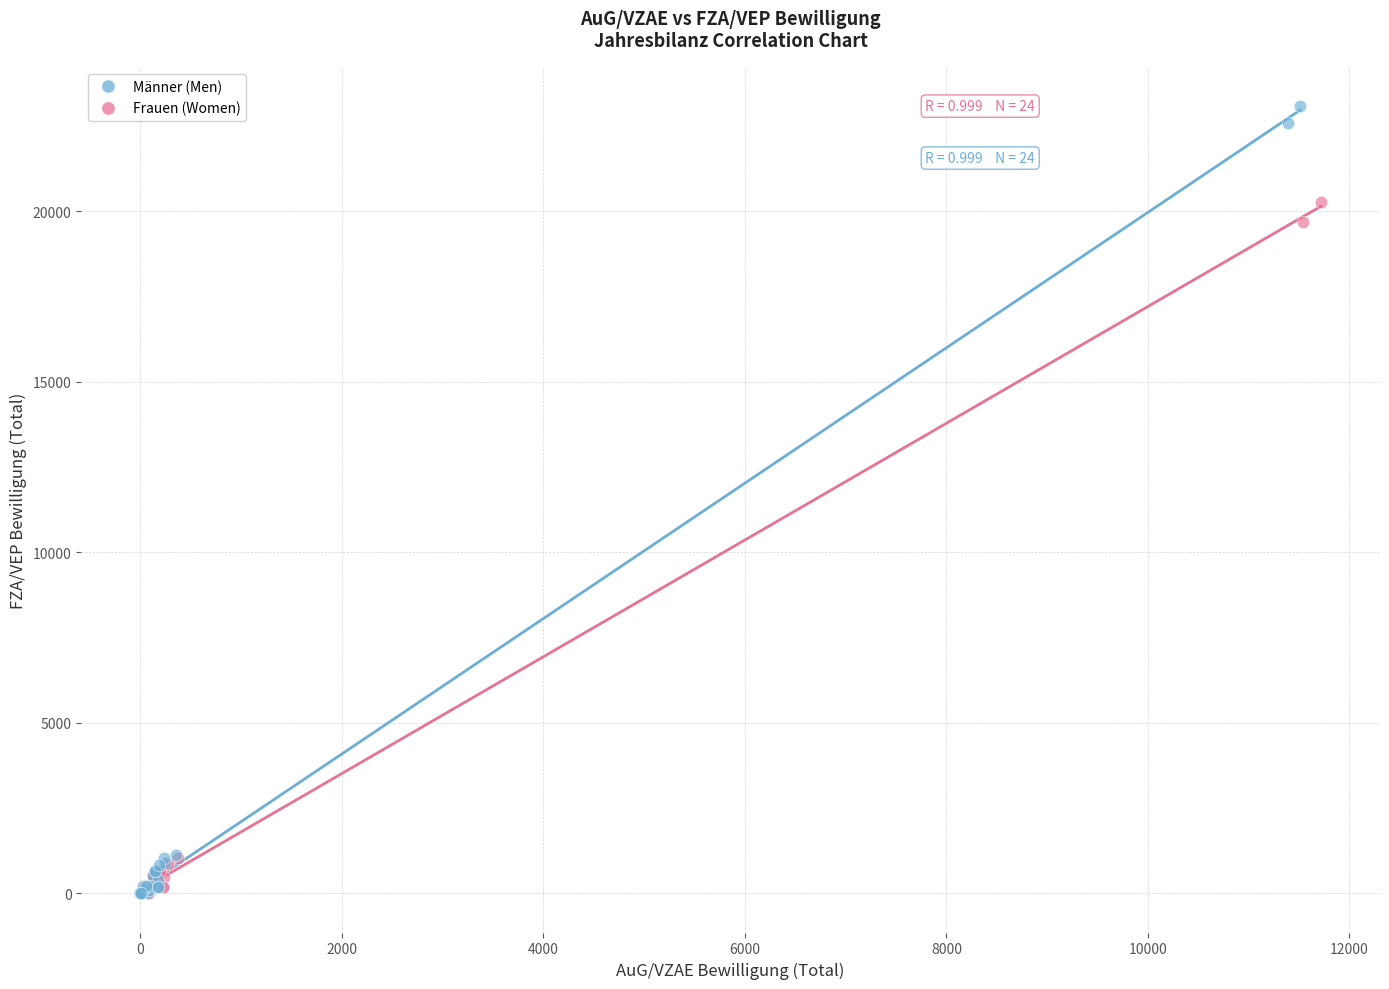

Which series reaches the maximum Y coordinate?

Männer (Men)